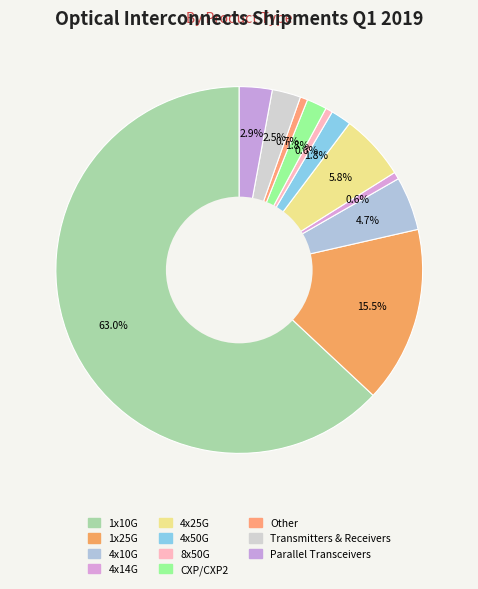

Which category has the biggest portion of the pie?

1x10G